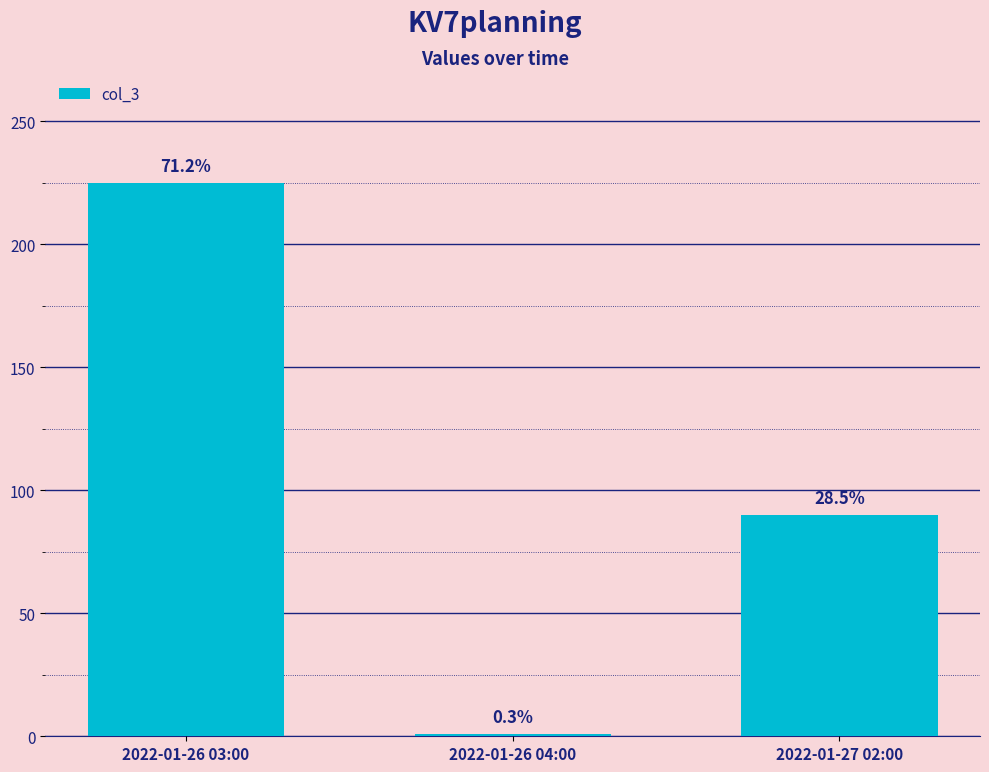

What is the sum of the values at 2022-01-26 03:00 and 2022-01-27 02:00?

315